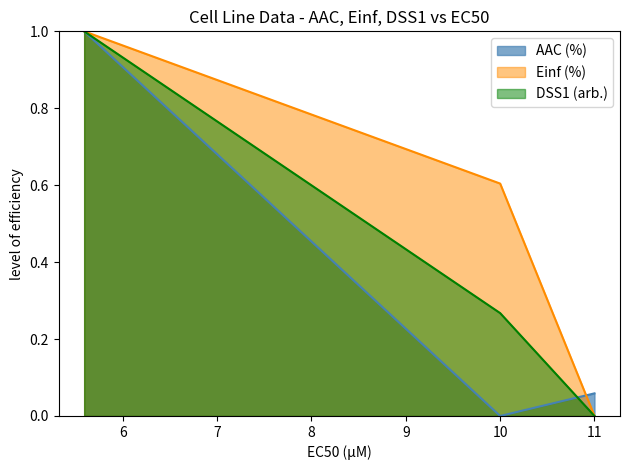

What is the highest value of the Einf (%) series?

1.0